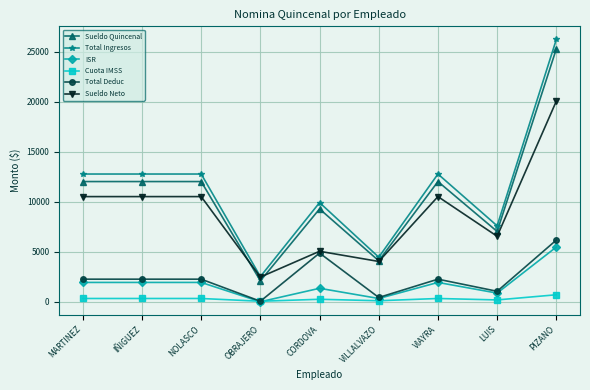

What is the value of the Total Deduc point at the 2nd from the left?

2259.1